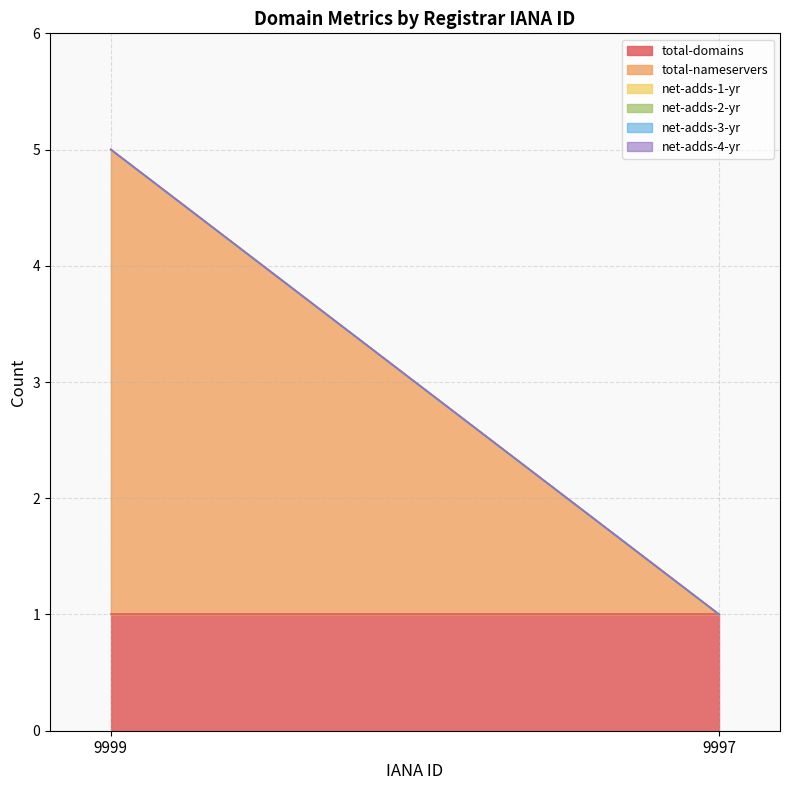

The value of total-nameservers at 9997 is -2. True or false?

False